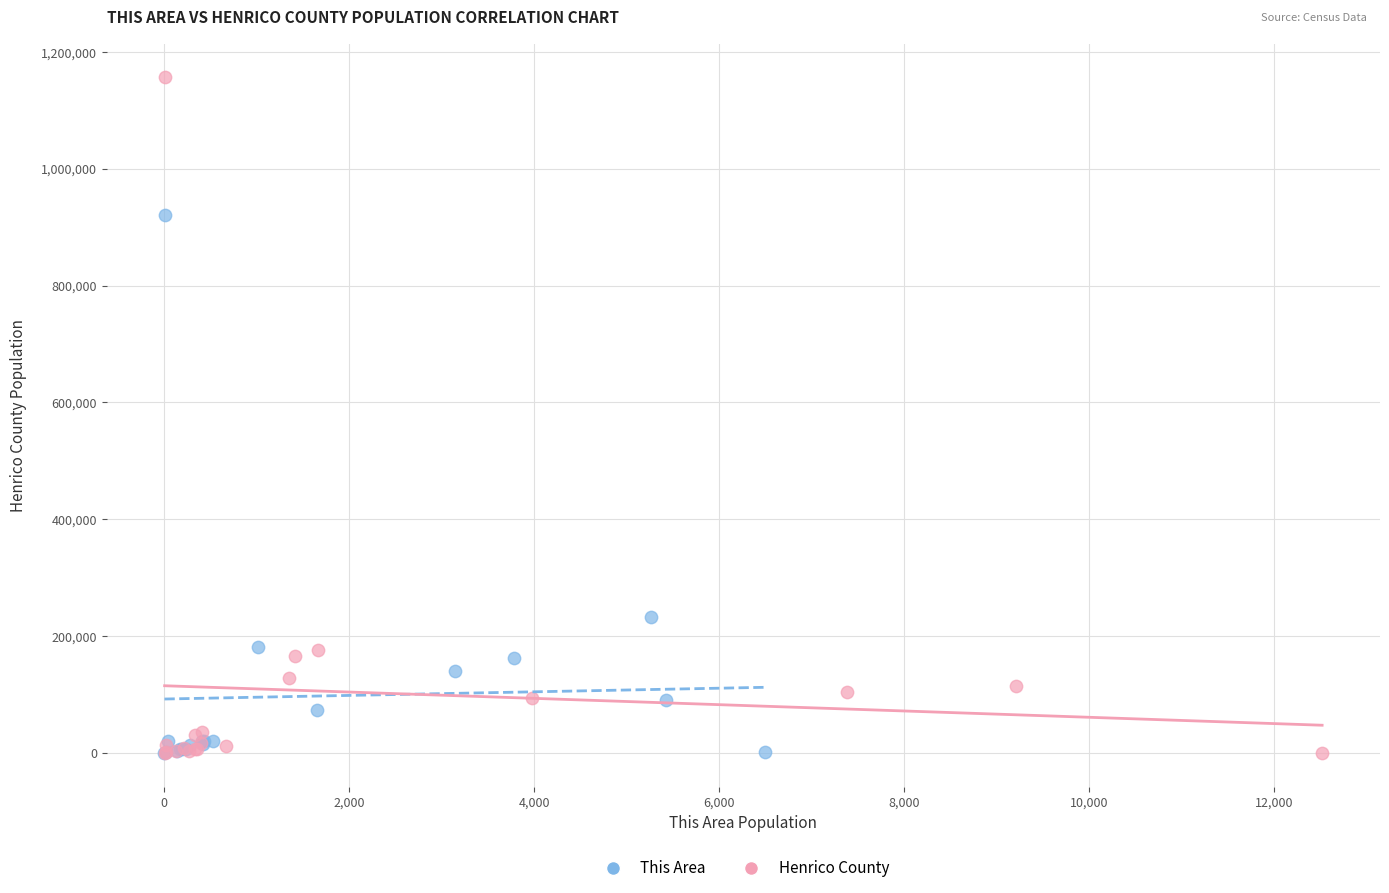

Which series has the largest Y range (max minus min)?

Henrico County